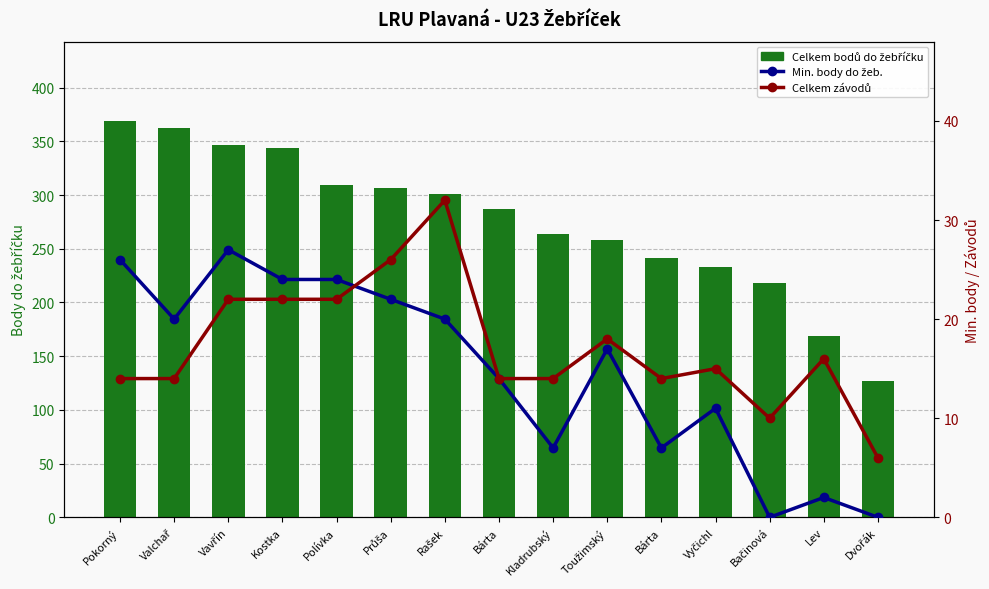

At Dvořák, list the series in order from smallest to largest.

Min. body do žeb., Celkem závodů, Celkem bodů do žebříčku